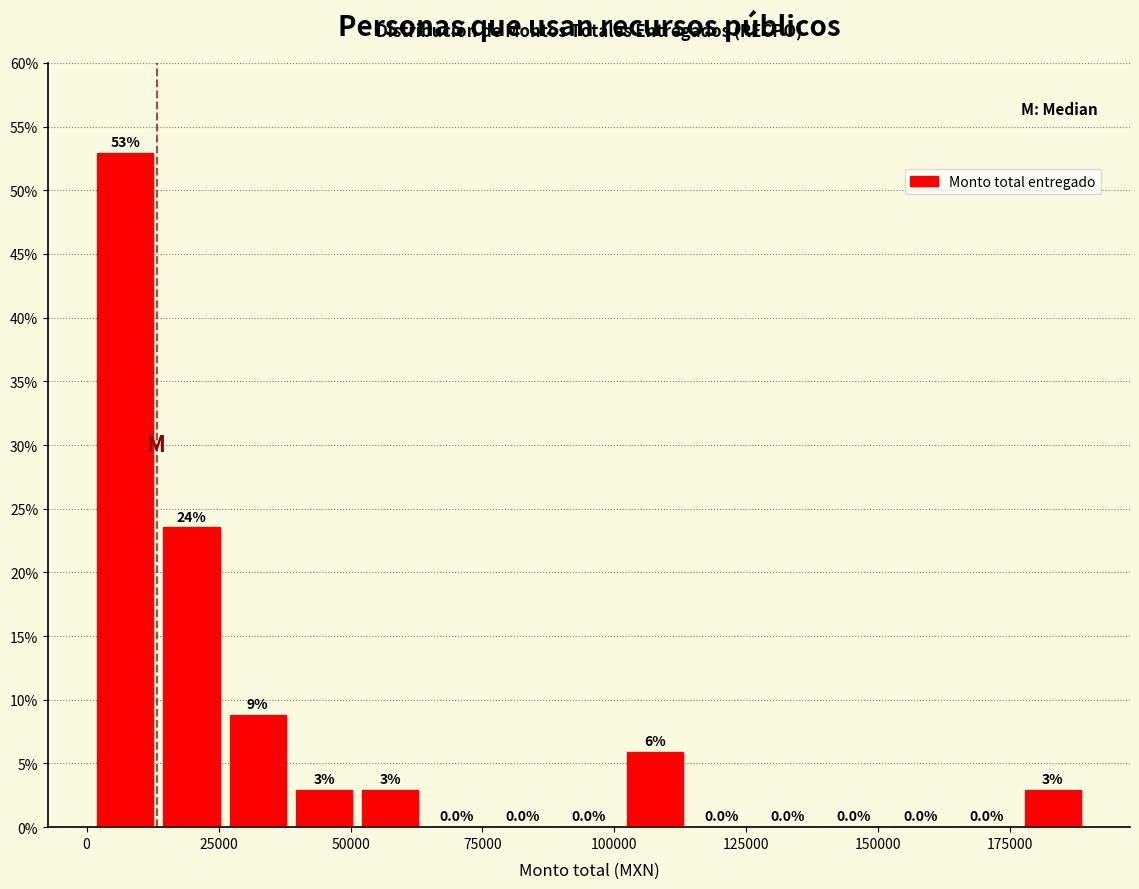

Around what value on the x-axis is the tallest bar? Give the approximate position of its centre, as read against the axis.

5000